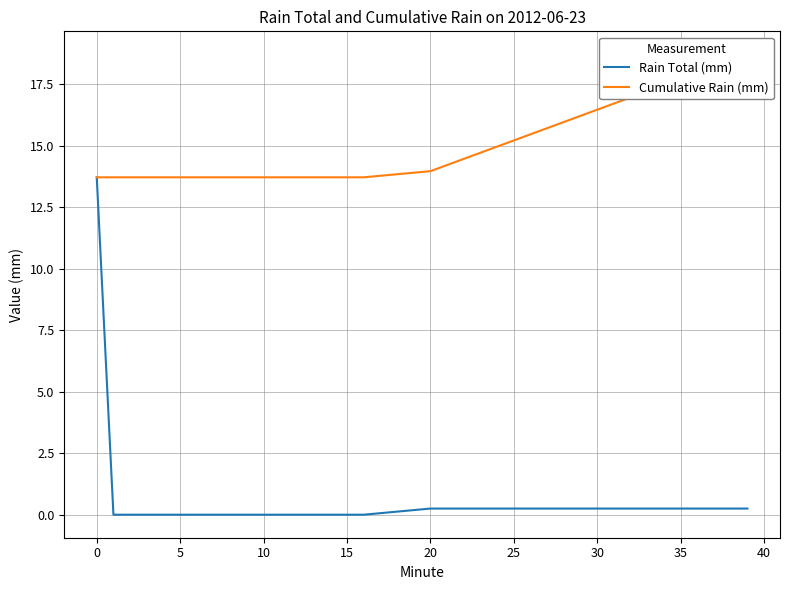

True or false: Cumulative Rain (mm) has more than 1 points higher than both neighbors.

False